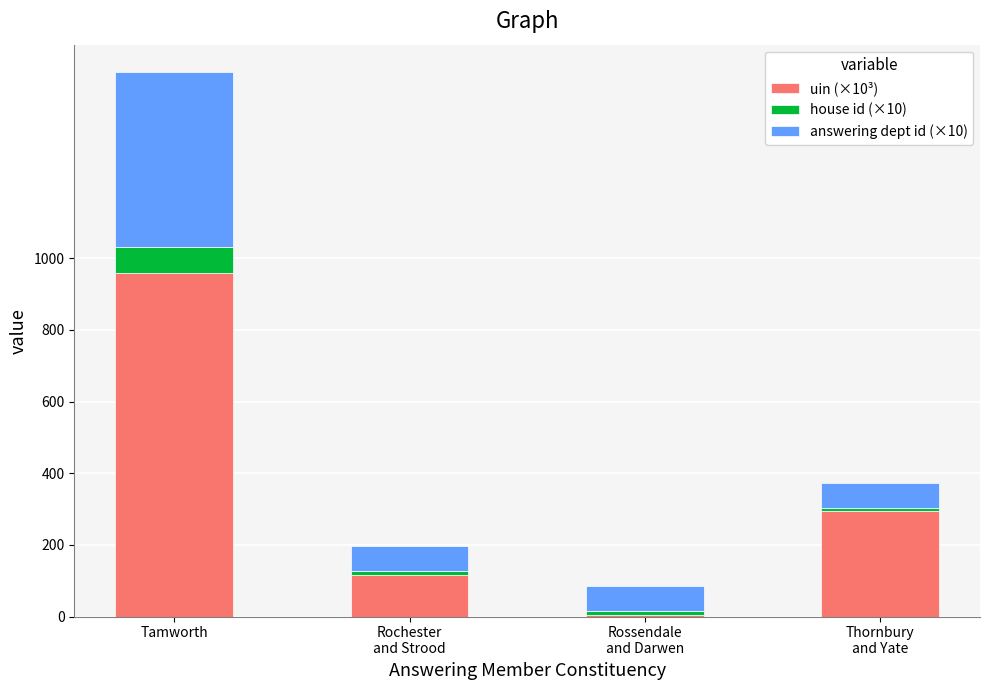

What is the highest value of the uin (×10³) series?

960.1